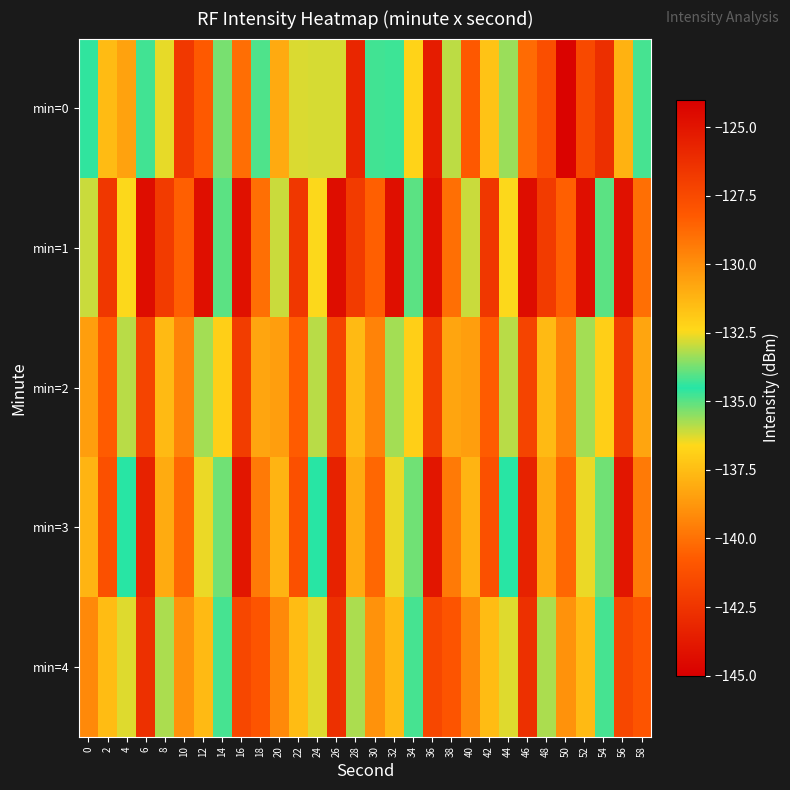

Rank the series by their maximum value, from highest to lowest.

min=1, min=3, min=0, min=4, min=2